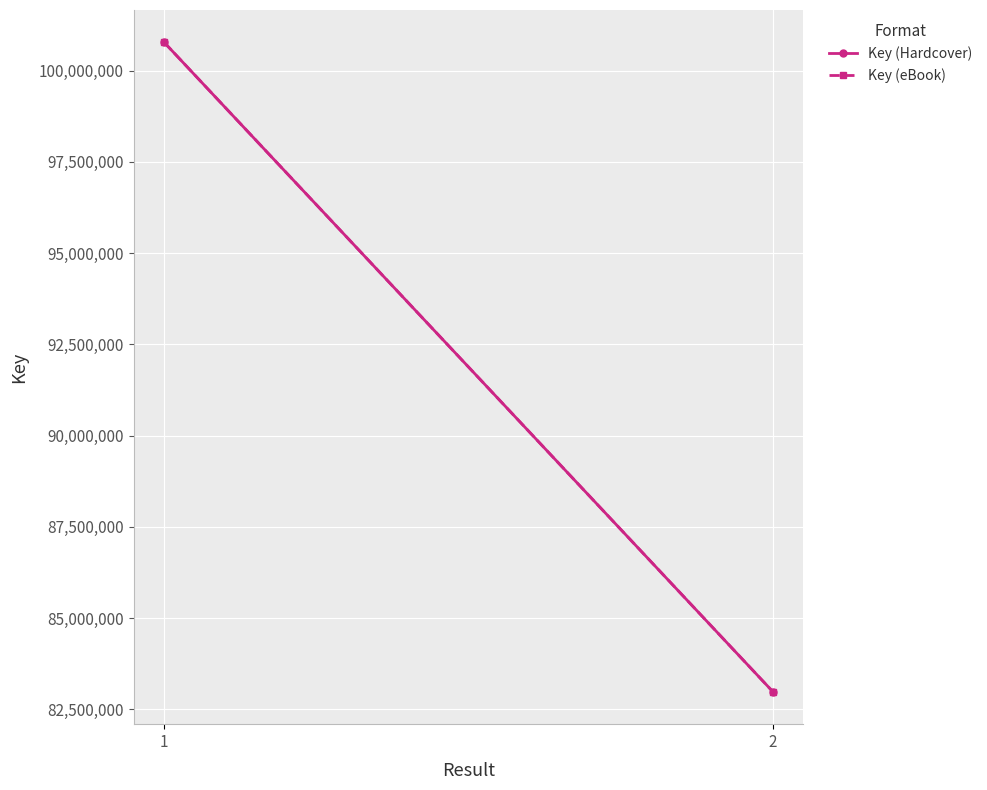

How many distinct data groups are displayed?

2